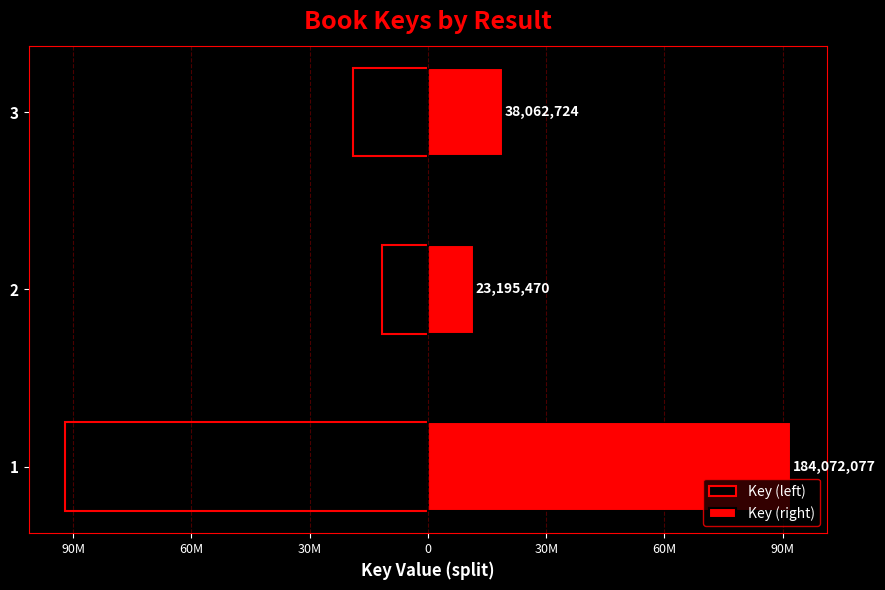

How many values in the Key (left) series are below -19031362?

1